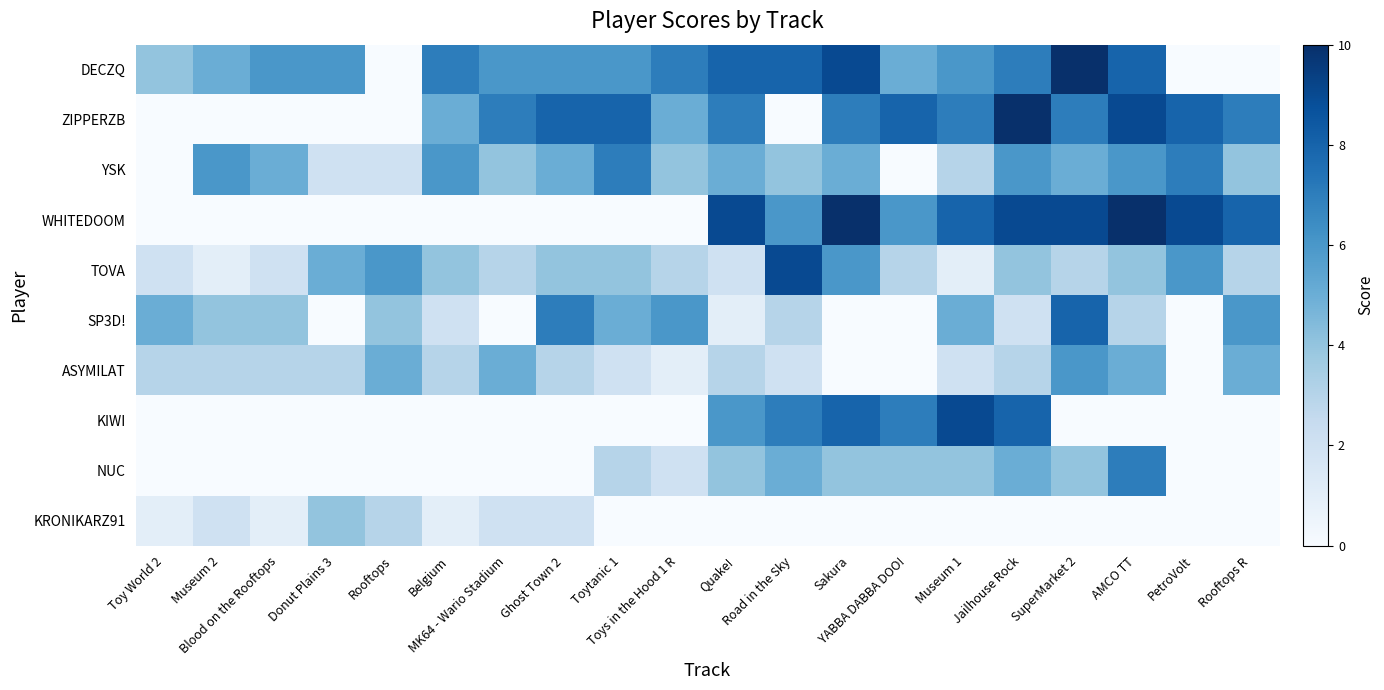

Reading right to left, extract all data points from this chart.

DECZQ: Rooftops R=0	PetroVolt=0	AMCO TT=8	SuperMarket 2=10	Jailhouse Rock=7	Museum 1=6	YABBA DABBA DOO!=5	Sakura=9	Road in the Sky=8	Quake!=8	Toys in the Hood 1 R=7	Toytanic 1=6	Ghost Town 2=6	MK64 - Wario Stadium=6	Belgium=7	Rooftops=0	Donut Plains 3=6	Blood on the Rooftops=6	Museum 2=5	Toy World 2=4
ZIPPERZB: Rooftops R=7	PetroVolt=8	AMCO TT=9	SuperMarket 2=7	Jailhouse Rock=10	Museum 1=7	YABBA DABBA DOO!=8	Sakura=7	Road in the Sky=0	Quake!=7	Toys in the Hood 1 R=5	Toytanic 1=8	Ghost Town 2=8	MK64 - Wario Stadium=7	Belgium=5	Rooftops=0	Donut Plains 3=0	Blood on the Rooftops=0	Museum 2=0	Toy World 2=0
YSK: Rooftops R=4	PetroVolt=7	AMCO TT=6	SuperMarket 2=5	Jailhouse Rock=6	Museum 1=3	YABBA DABBA DOO!=0	Sakura=5	Road in the Sky=4	Quake!=5	Toys in the Hood 1 R=4	Toytanic 1=7	Ghost Town 2=5	MK64 - Wario Stadium=4	Belgium=6	Rooftops=2	Donut Plains 3=2	Blood on the Rooftops=5	Museum 2=6	Toy World 2=0
WHITEDOOM: Rooftops R=8	PetroVolt=9	AMCO TT=10	SuperMarket 2=9	Jailhouse Rock=9	Museum 1=8	YABBA DABBA DOO!=6	Sakura=10	Road in the Sky=6	Quake!=9	Toys in the Hood 1 R=0	Toytanic 1=0	Ghost Town 2=0	MK64 - Wario Stadium=0	Belgium=0	Rooftops=0	Donut Plains 3=0	Blood on the Rooftops=0	Museum 2=0	Toy World 2=0
TOVA: Rooftops R=3	PetroVolt=6	AMCO TT=4	SuperMarket 2=3	Jailhouse Rock=4	Museum 1=1	YABBA DABBA DOO!=3	Sakura=6	Road in the Sky=9	Quake!=2	Toys in the Hood 1 R=3	Toytanic 1=4	Ghost Town 2=4	MK64 - Wario Stadium=3	Belgium=4	Rooftops=6	Donut Plains 3=5	Blood on the Rooftops=2	Museum 2=1	Toy World 2=2
SP3D!: Rooftops R=6	PetroVolt=0	AMCO TT=3	SuperMarket 2=8	Jailhouse Rock=2	Museum 1=5	YABBA DABBA DOO!=0	Sakura=0	Road in the Sky=3	Quake!=1	Toys in the Hood 1 R=6	Toytanic 1=5	Ghost Town 2=7	MK64 - Wario Stadium=0	Belgium=2	Rooftops=4	Donut Plains 3=0	Blood on the Rooftops=4	Museum 2=4	Toy World 2=5
ASYMILAT: Rooftops R=5	PetroVolt=0	AMCO TT=5	SuperMarket 2=6	Jailhouse Rock=3	Museum 1=2	YABBA DABBA DOO!=0	Sakura=0	Road in the Sky=2	Quake!=3	Toys in the Hood 1 R=1	Toytanic 1=2	Ghost Town 2=3	MK64 - Wario Stadium=5	Belgium=3	Rooftops=5	Donut Plains 3=3	Blood on the Rooftops=3	Museum 2=3	Toy World 2=3
KIWI: Rooftops R=0	PetroVolt=0	AMCO TT=0	SuperMarket 2=0	Jailhouse Rock=8	Museum 1=9	YABBA DABBA DOO!=7	Sakura=8	Road in the Sky=7	Quake!=6	Toys in the Hood 1 R=0	Toytanic 1=0	Ghost Town 2=0	MK64 - Wario Stadium=0	Belgium=0	Rooftops=0	Donut Plains 3=0	Blood on the Rooftops=0	Museum 2=0	Toy World 2=0
NUC: Rooftops R=0	PetroVolt=0	AMCO TT=7	SuperMarket 2=4	Jailhouse Rock=5	Museum 1=4	YABBA DABBA DOO!=4	Sakura=4	Road in the Sky=5	Quake!=4	Toys in the Hood 1 R=2	Toytanic 1=3	Ghost Town 2=0	MK64 - Wario Stadium=0	Belgium=0	Rooftops=0	Donut Plains 3=0	Blood on the Rooftops=0	Museum 2=0	Toy World 2=0
KRONIKARZ91: Rooftops R=0	PetroVolt=0	AMCO TT=0	SuperMarket 2=0	Jailhouse Rock=0	Museum 1=0	YABBA DABBA DOO!=0	Sakura=0	Road in the Sky=0	Quake!=0	Toys in the Hood 1 R=0	Toytanic 1=0	Ghost Town 2=2	MK64 - Wario Stadium=2	Belgium=1	Rooftops=3	Donut Plains 3=4	Blood on the Rooftops=1	Museum 2=2	Toy World 2=1